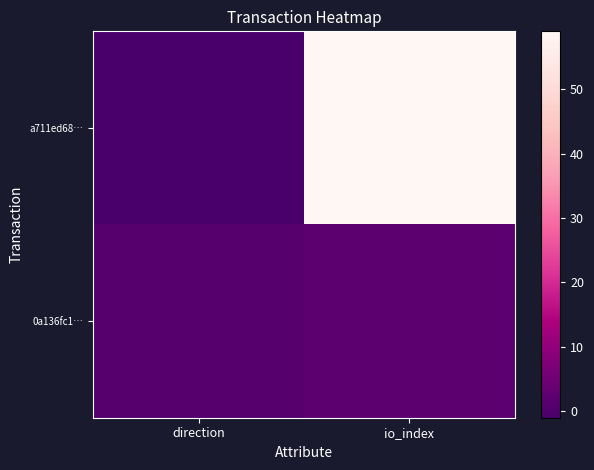

How many categories are shown in the chart?

2